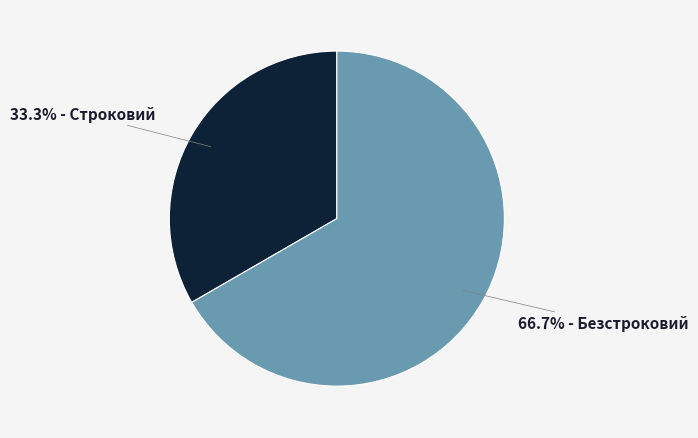

Does any single category account for the majority?

Yes